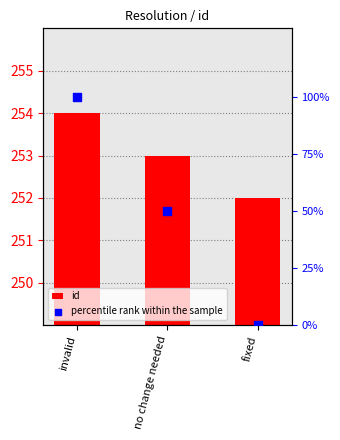

Which series has the largest total across all categories?

id